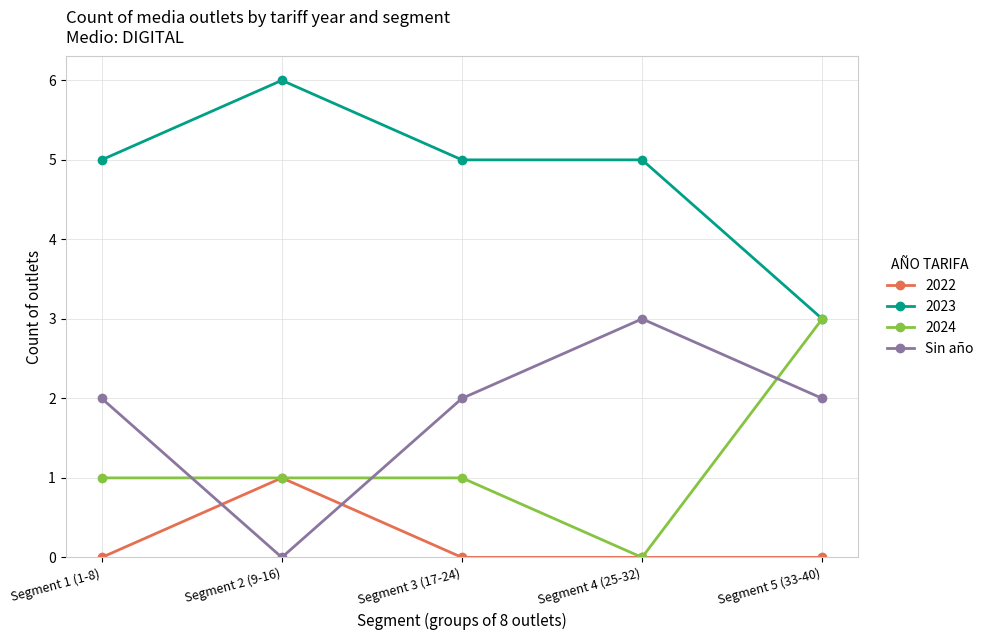

How many data points does each series have?

5